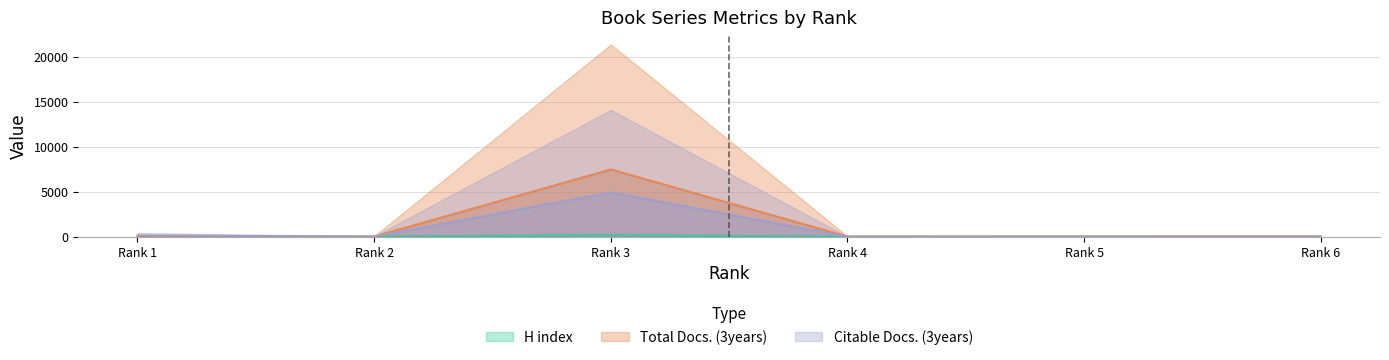

The H index series shows 14.7 at Rank 2. True or false?

True